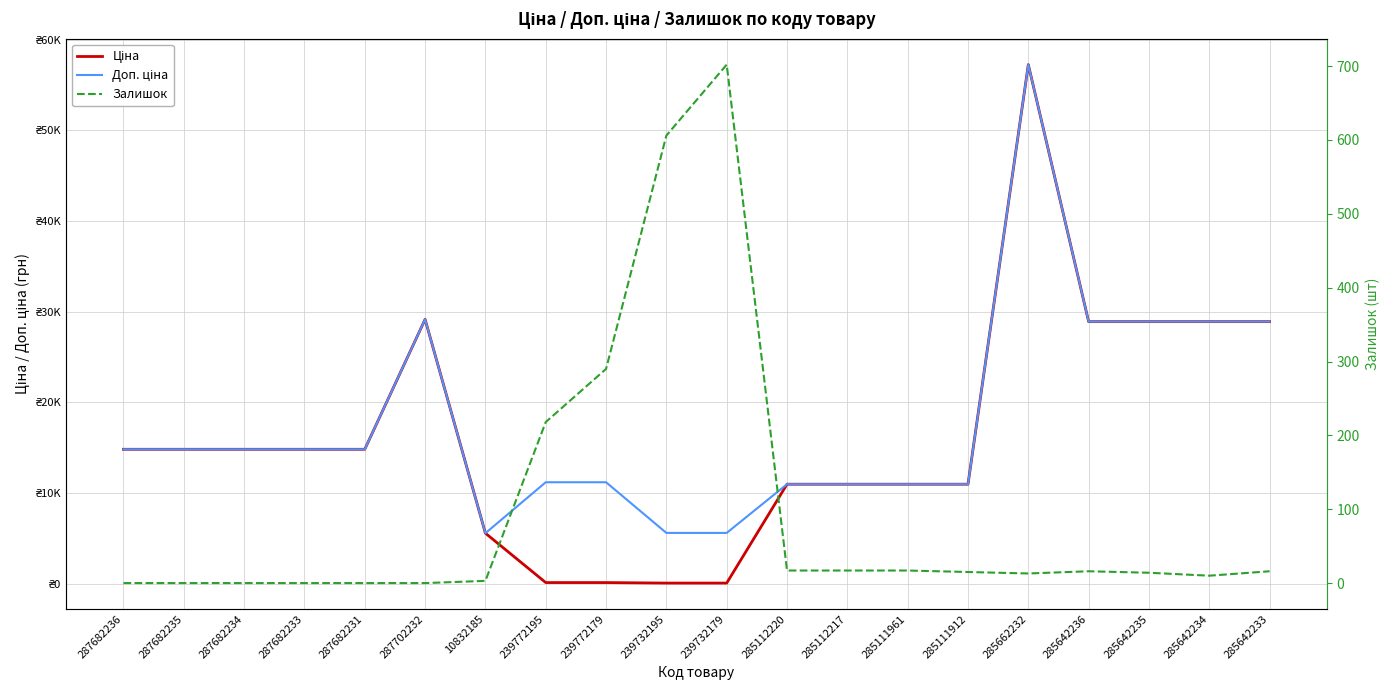

What is the difference between the highest and lowest values at 239732195?

5535.1